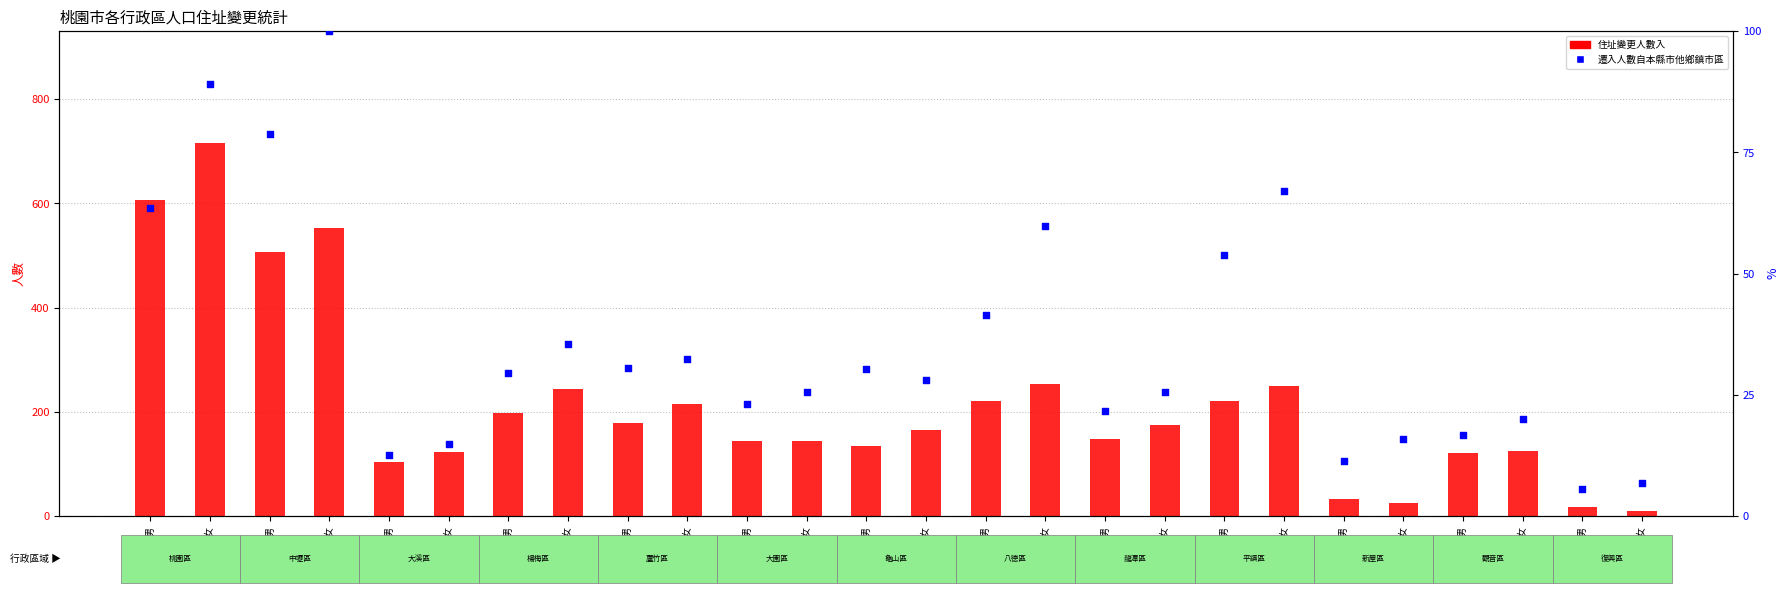

What are all the series names shown in the legend?

住址變更人數入, 遷入人數自本縣市他鄉鎮市區